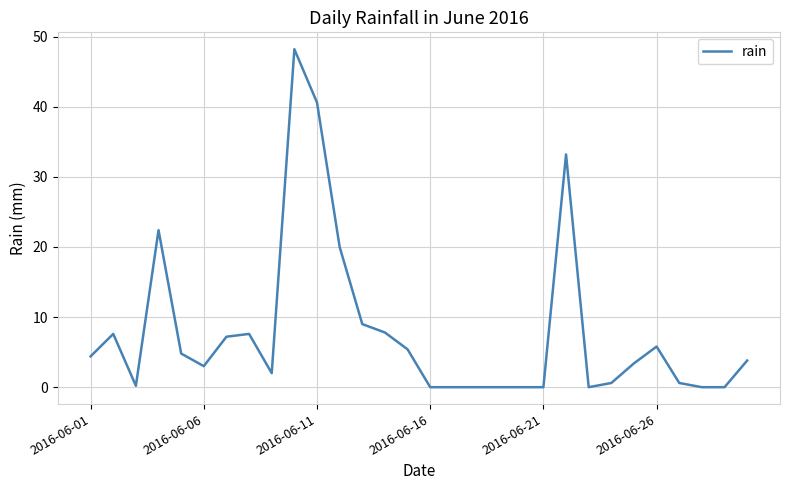

What is the maximum value shown in the chart?

48.2